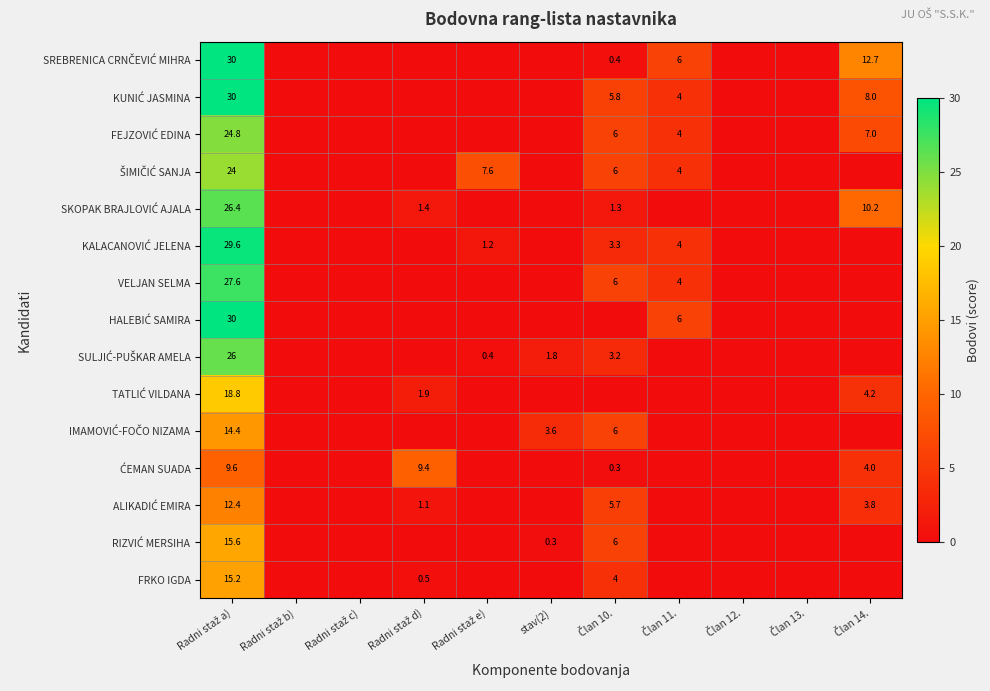

What is the maximum value shown in the chart?

30.0